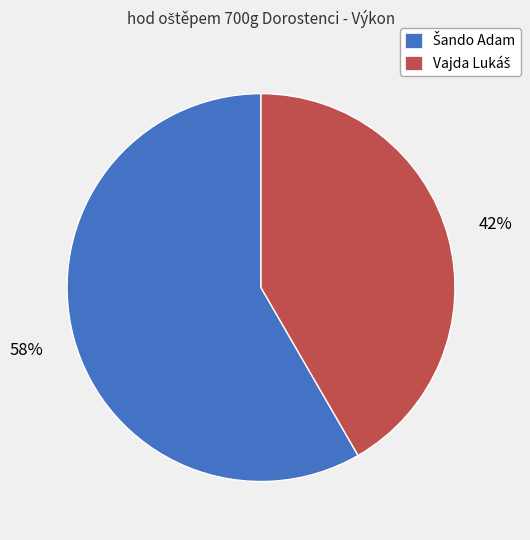

Is there a majority slice in this chart?

Yes